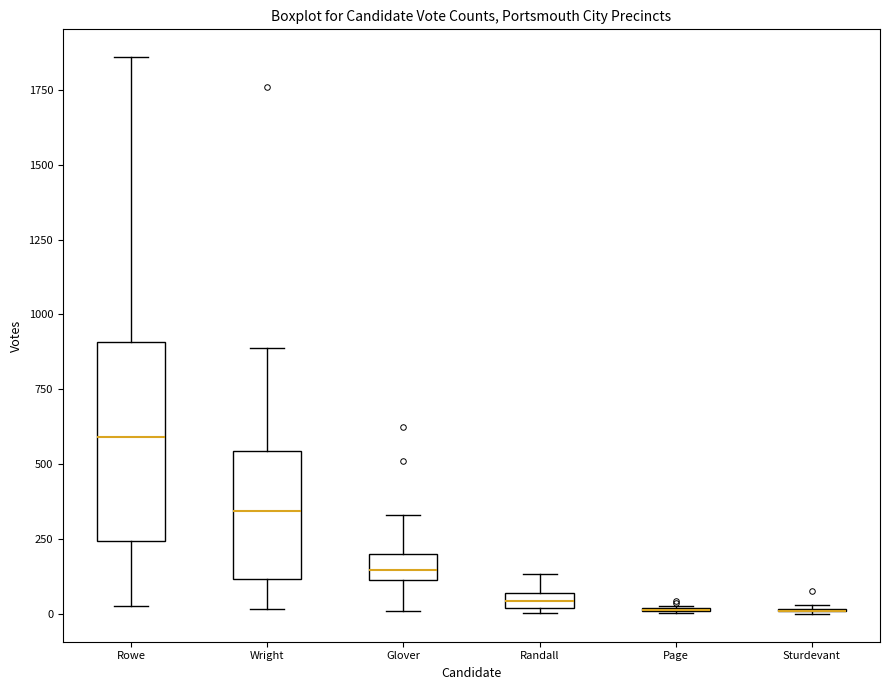

Which box is the tallest, from its lower edge to its upper edge?

Rowe